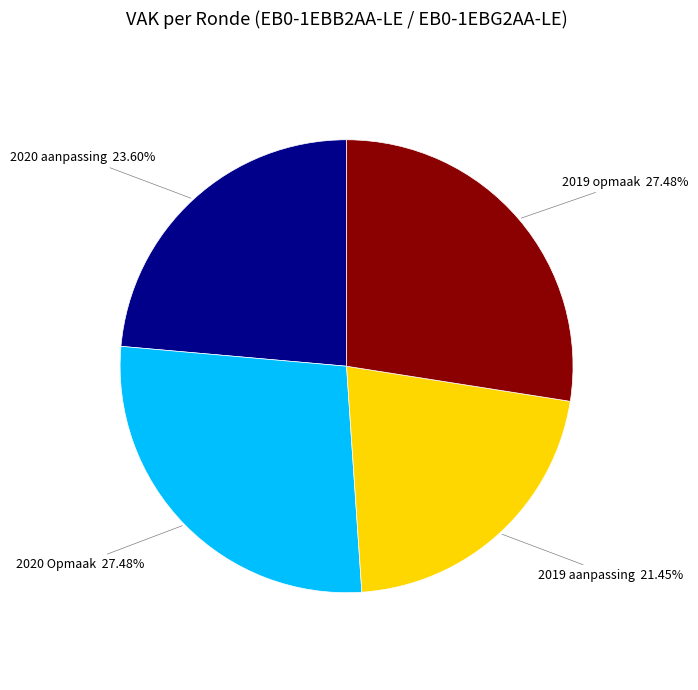

Approximately how many times larger is the value at 2019 aanpassing compared to 2019 opmaak?

0.8